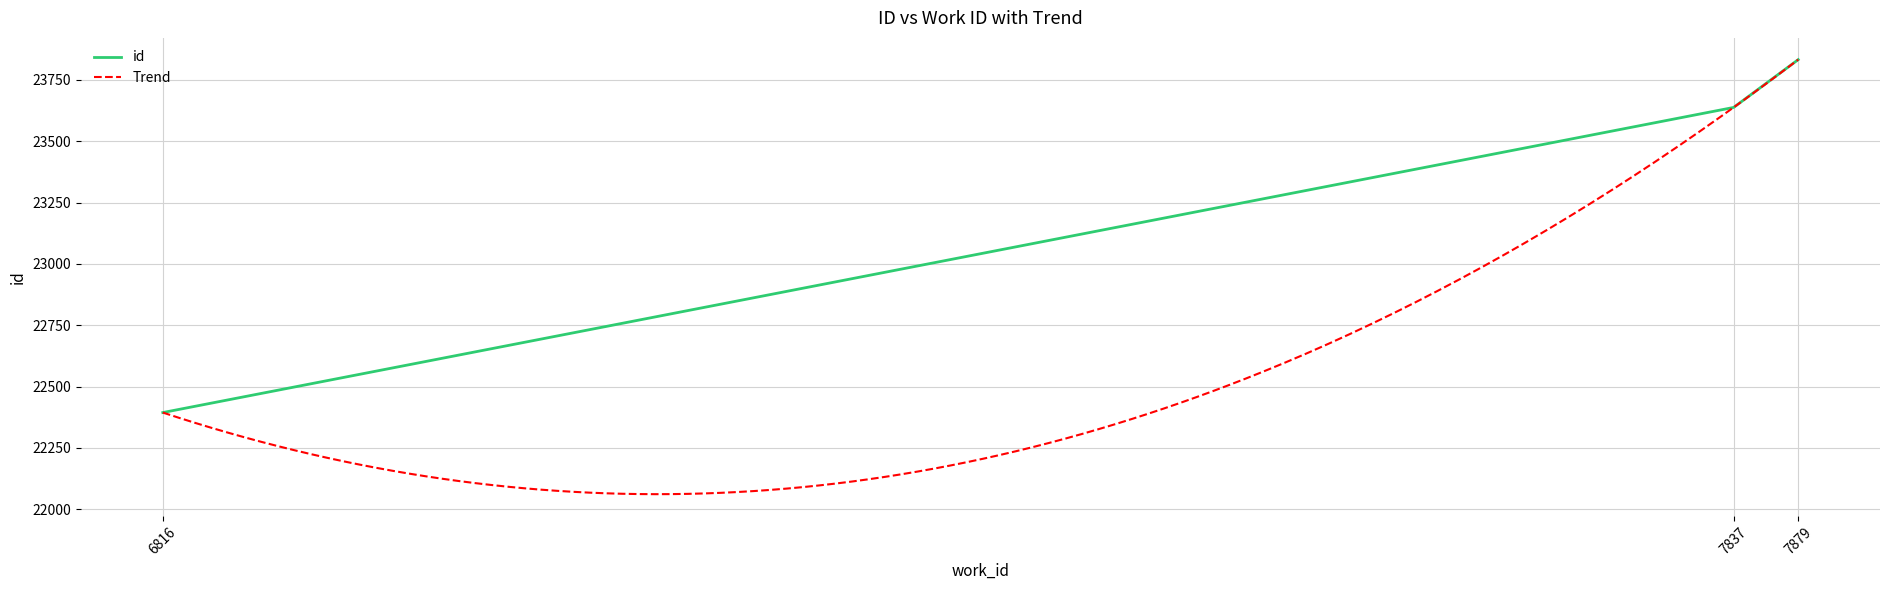

What is the change in value from 6816 to 7837?

+1244